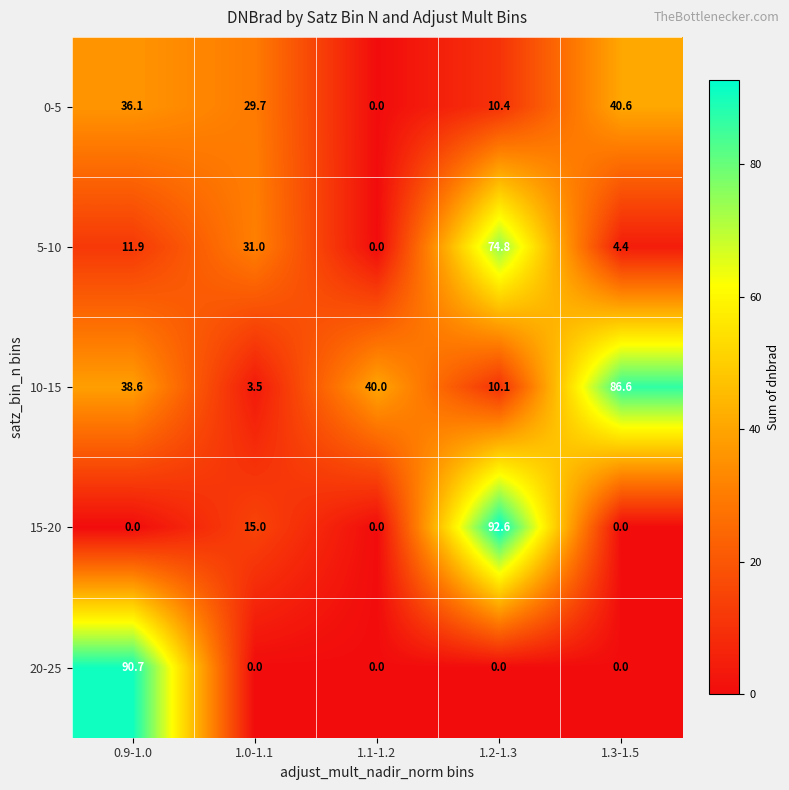

The value of 20-25 at 1.3-1.5 is 0.0. True or false?

True